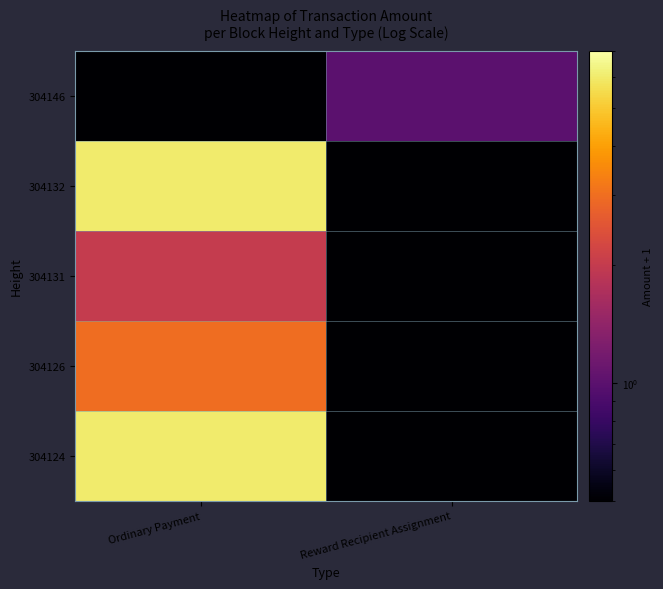

What is the total value across all series at Reward Recipient Assignment?

3.0